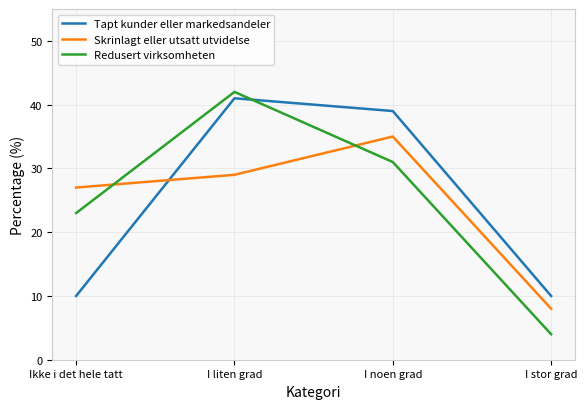

How many interior local peaks does the Tapt kunder eller markedsandeler series have?

1